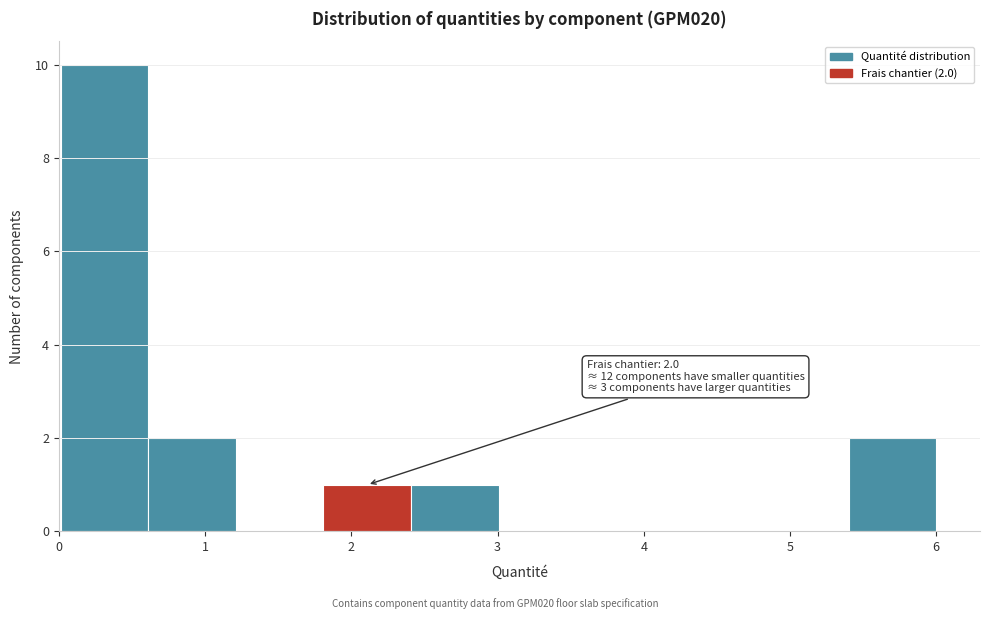

Over which range of the x-axis is the bar tallest?

0.0 to 0.6